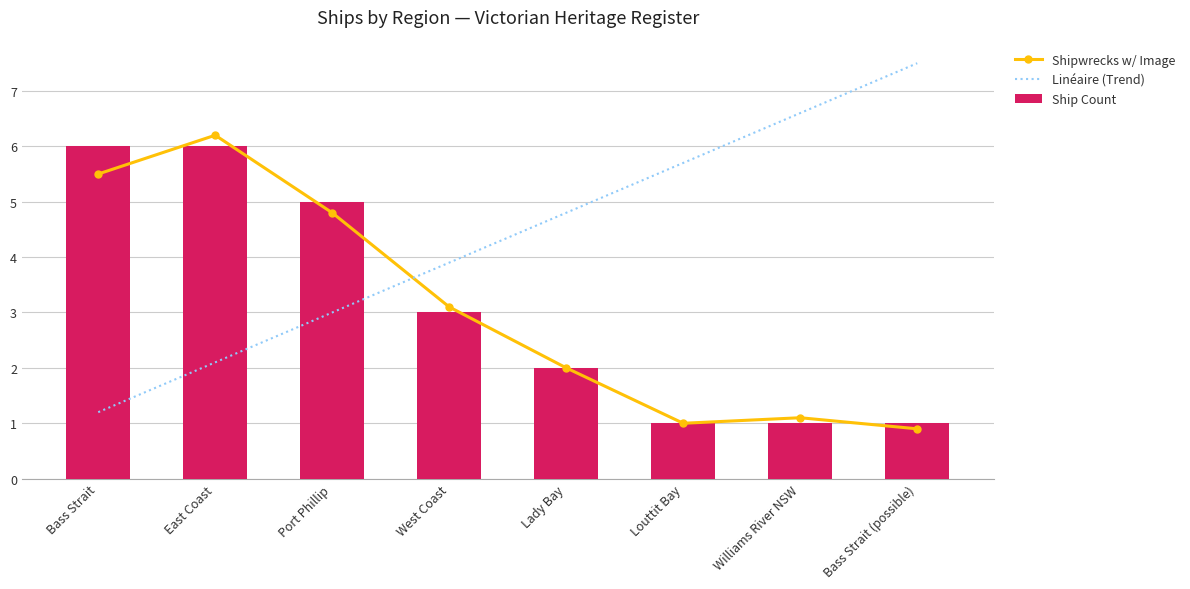

What value does the Linéaire (Trend) series have at Bass Strait?

1.2